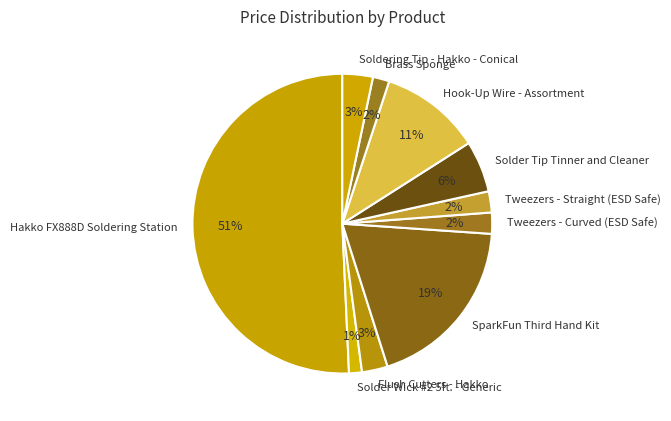

Is it true that Soldering Tip - Hakko - Conical is 3% of the pie?

True